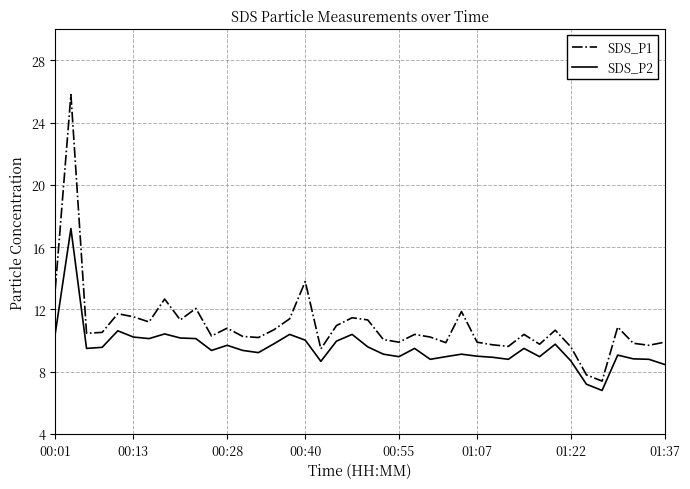

True or false: SDS_P1 and SDS_P2 cross at least once.

False